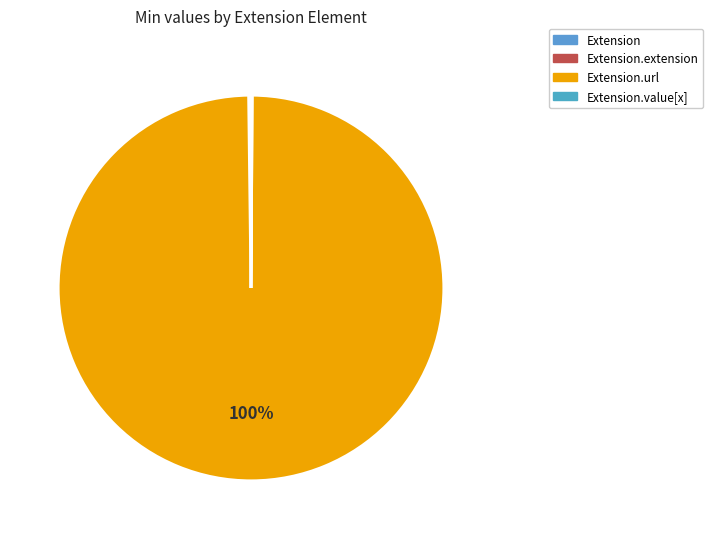

Which slice is the smallest?

Extension